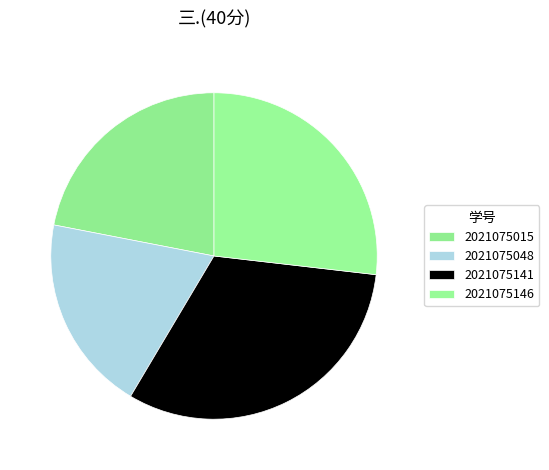

What is the largest slice in the pie chart?

2021075141